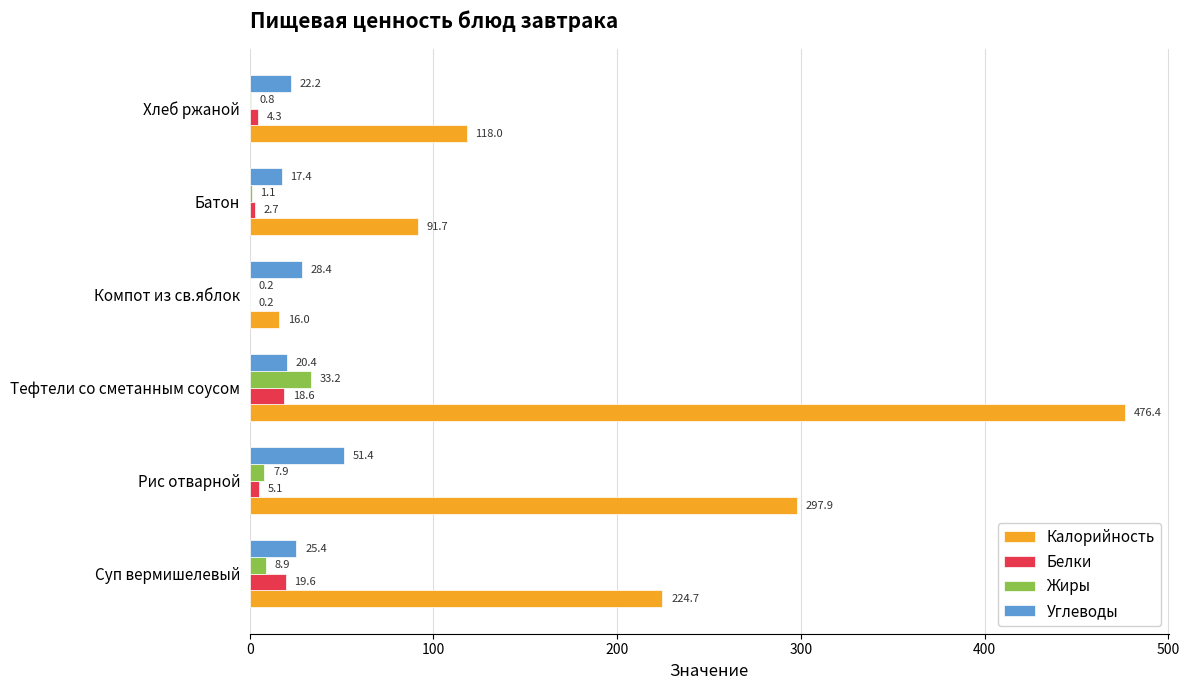

At which label does Углеводы reach its peak?

Рис отварной